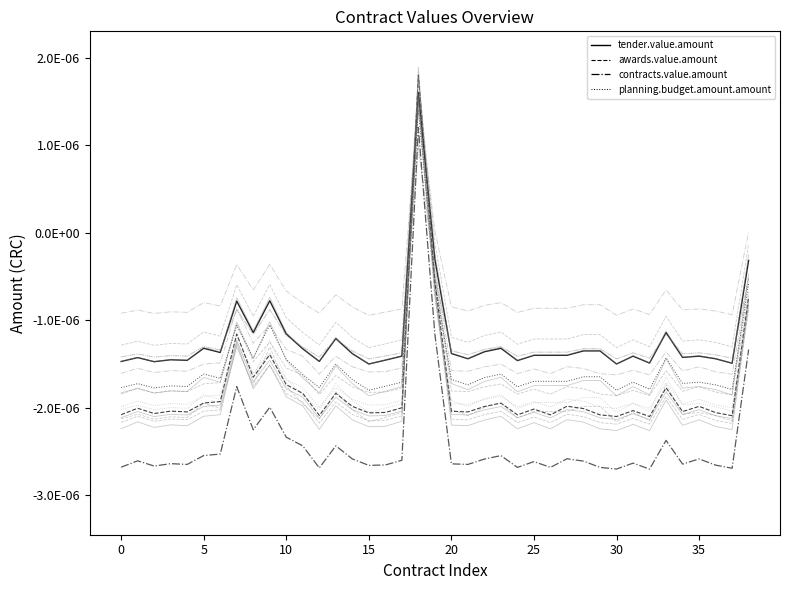

At which category is the sum across all series the highest?

18